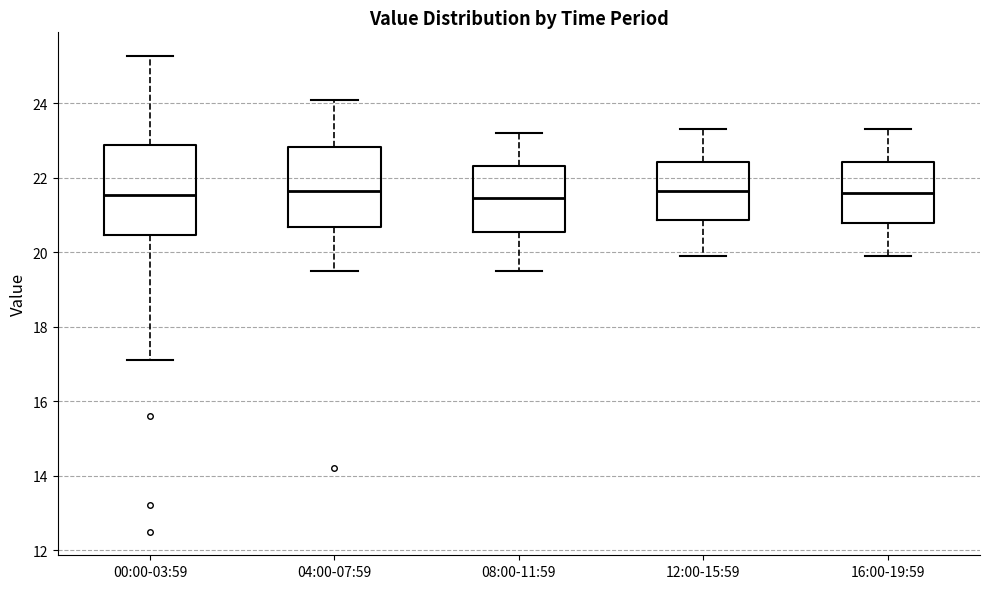

Reading left to right, read every box against the y-axis: the position of its median line, the range the box covers, and the ends of its whiskers. The values are not printed on the chart, so give them approximately, as read against the axis.

00:00-03:59: median 21.6, box 20.4 to 22.8, whiskers 17.2 to 25.2
04:00-07:59: median 21.6, box 20.6 to 22.8, whiskers 19.6 to 24.2
08:00-11:59: median 21.4, box 20.6 to 22.4, whiskers 19.6 to 23.2
12:00-15:59: median 21.6, box 20.8 to 22.4, whiskers 20.0 to 23.4
16:00-19:59: median 21.6, box 20.8 to 22.4, whiskers 20.0 to 23.4